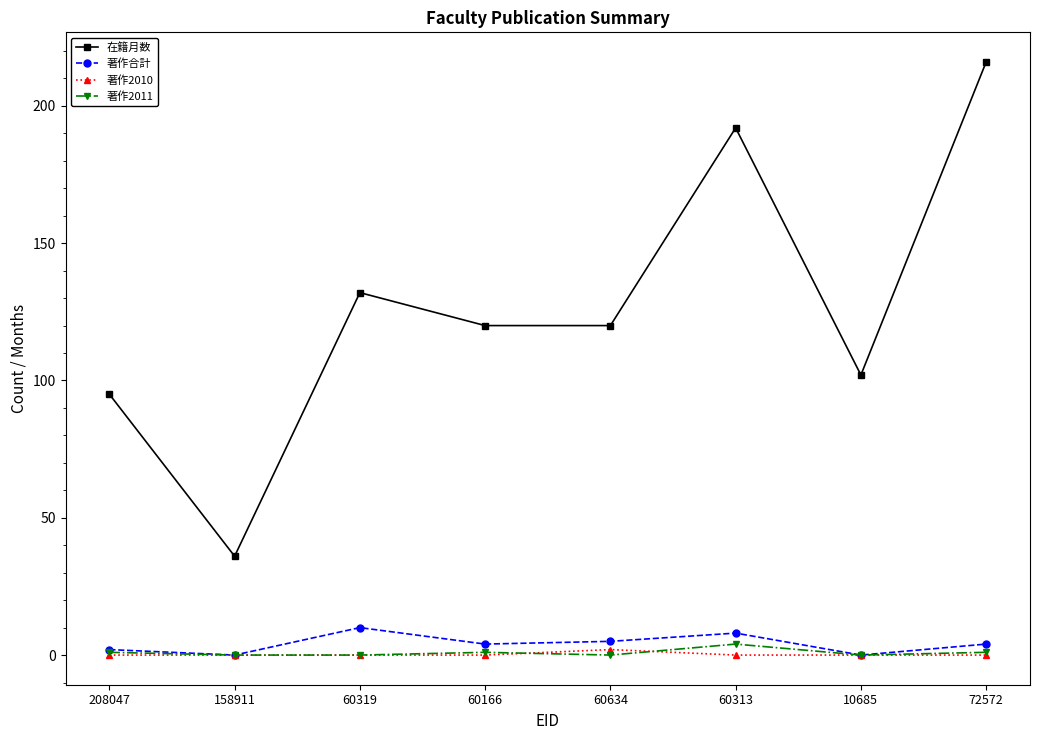

What is the sum of the 著作合計 values at 158911 and 60166?

4